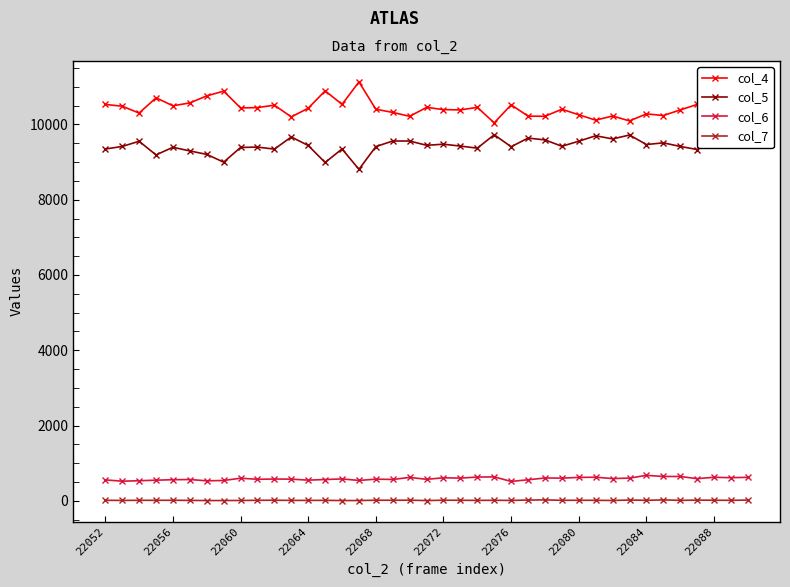

Rank the series by their maximum value, from highest to lowest.

col_4, col_5, col_6, col_7